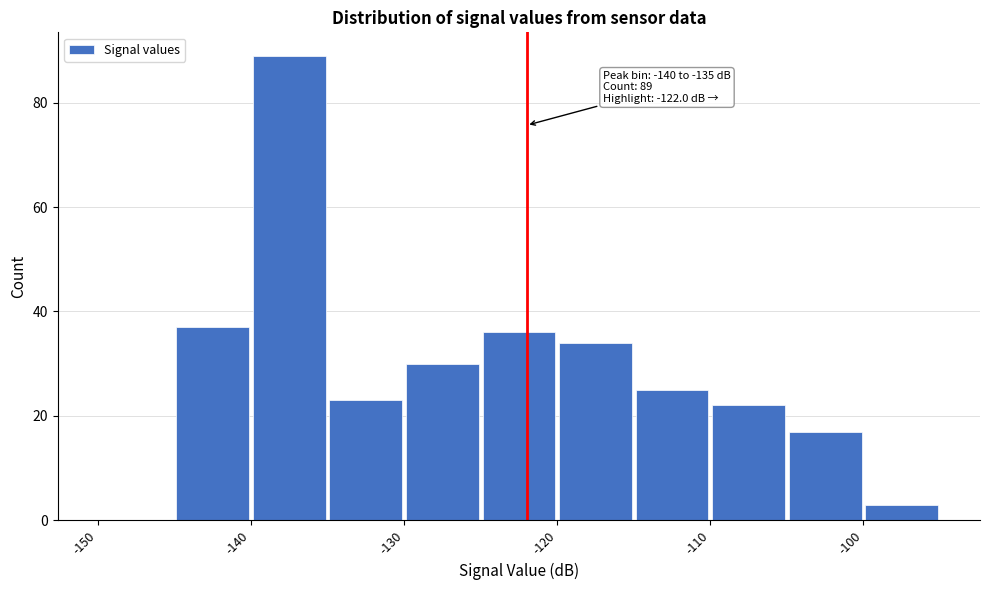

Over which range of the x-axis is the bar tallest?

-140 to -135